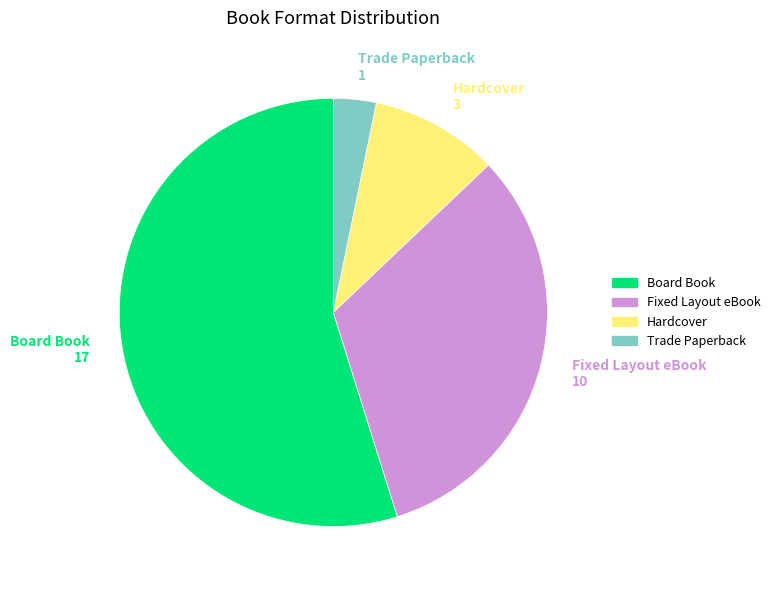

Is the sum of Fixed Layout eBook and Hardcover greater than half?

No